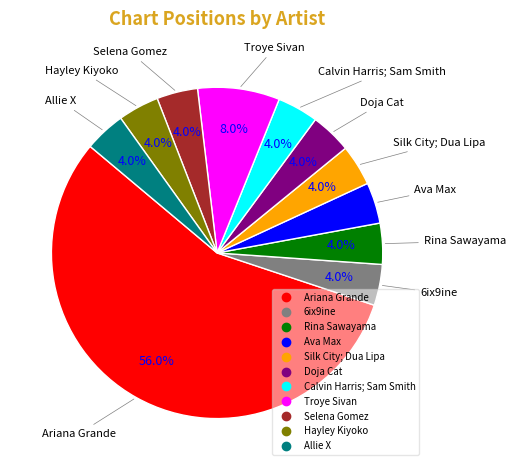

Count the number of slices in the pie.

11